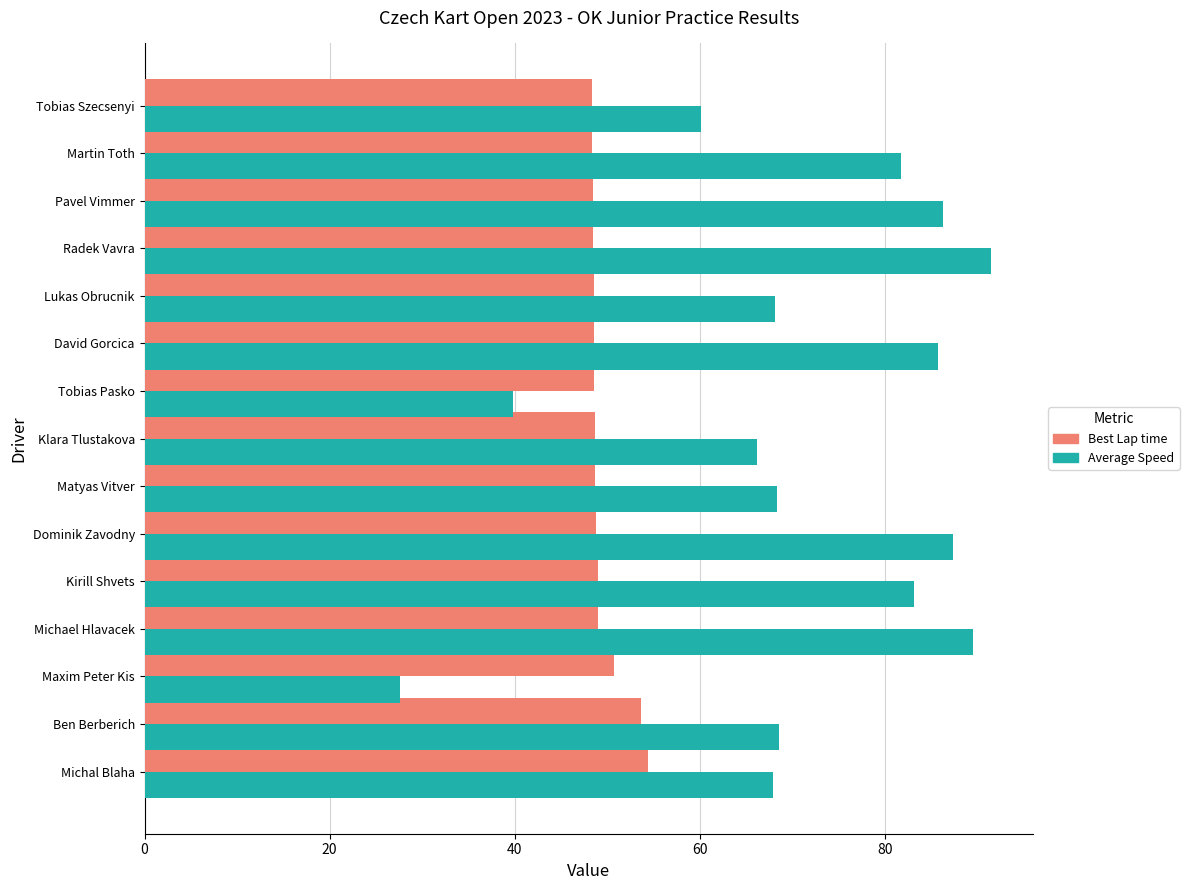

What is the maximum value shown in the chart?

91.5